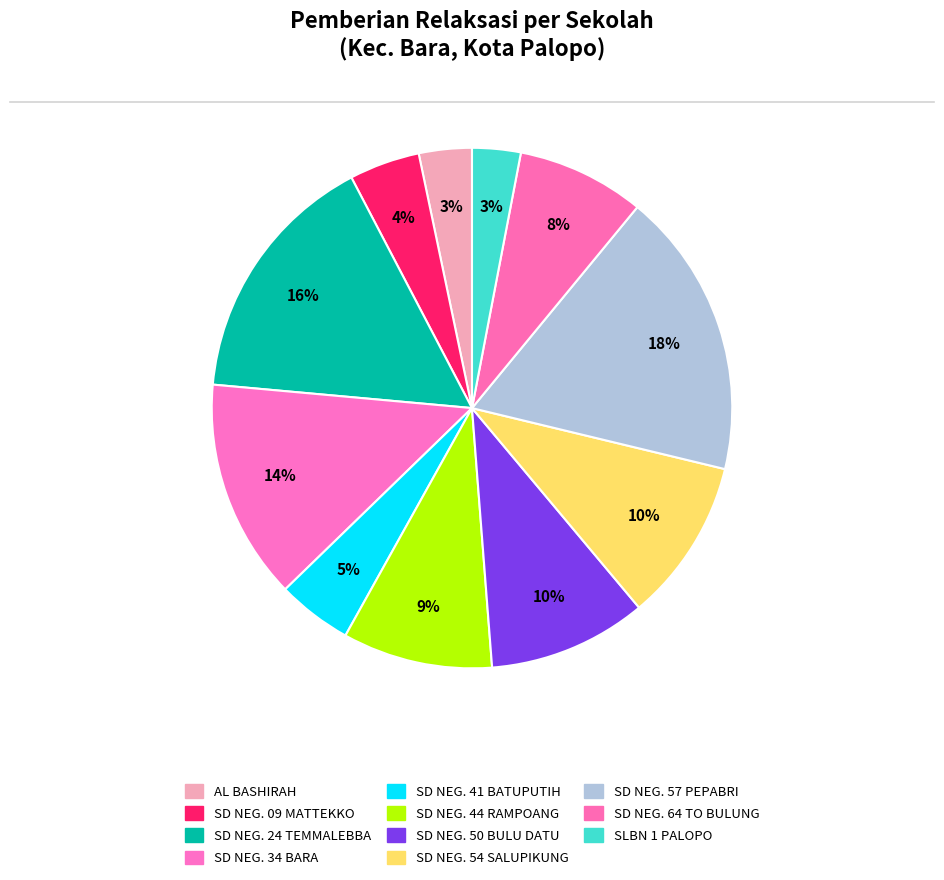

Count the number of slices in the pie.

11